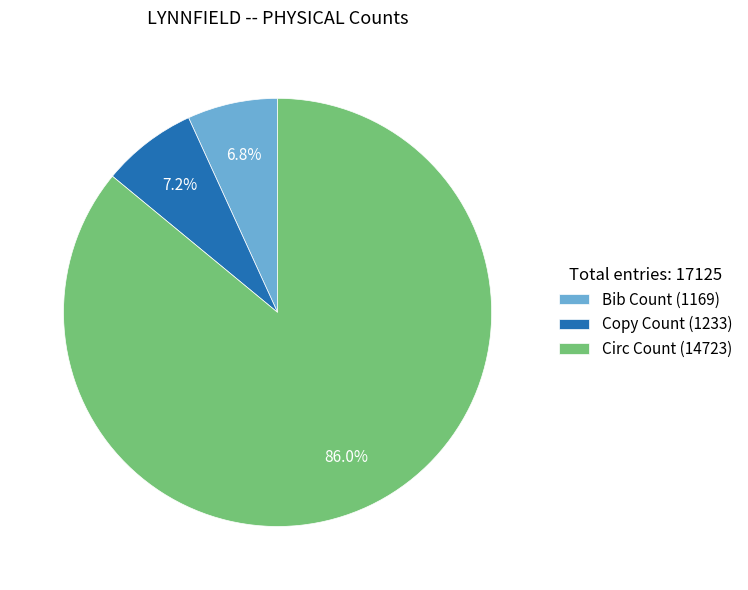

What is the ratio of the value at Copy Count to the value at Bib Count?

1.1